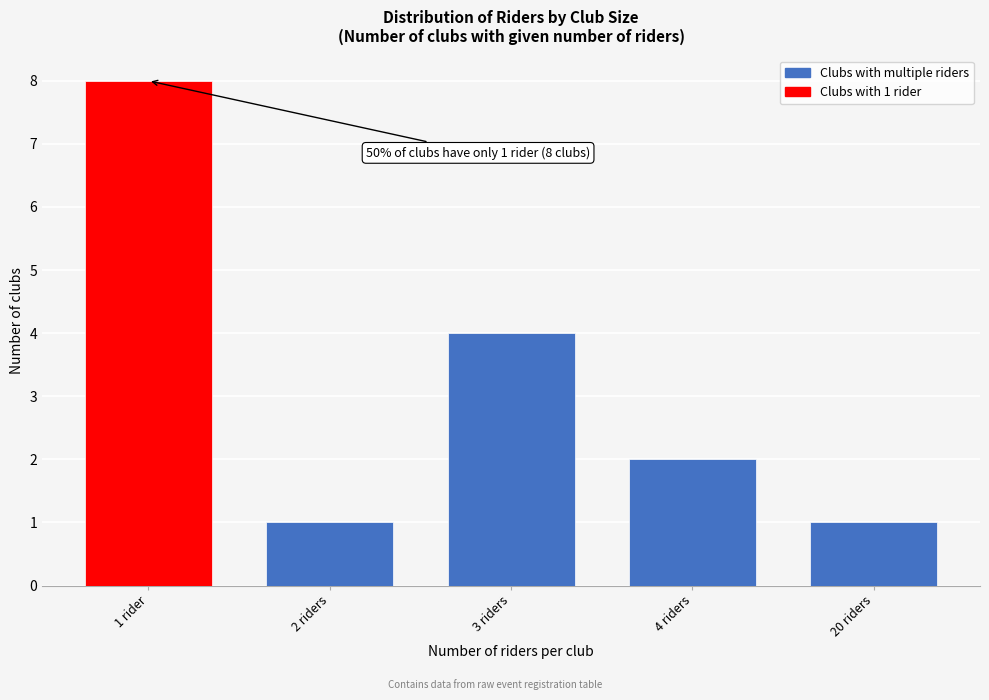

Reading left to right, extract all data points from this chart.

1 rider=8	2 riders=1	3 riders=4	4 riders=2	20 riders=1